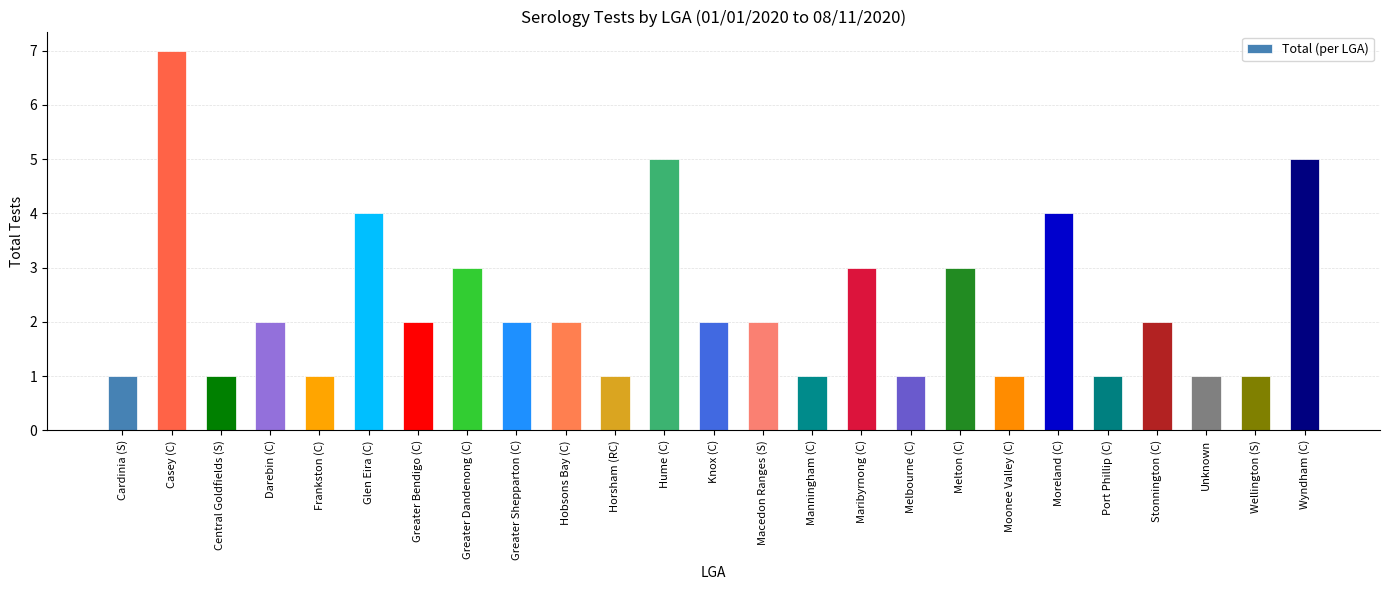

How many categories are shown in the chart?

25